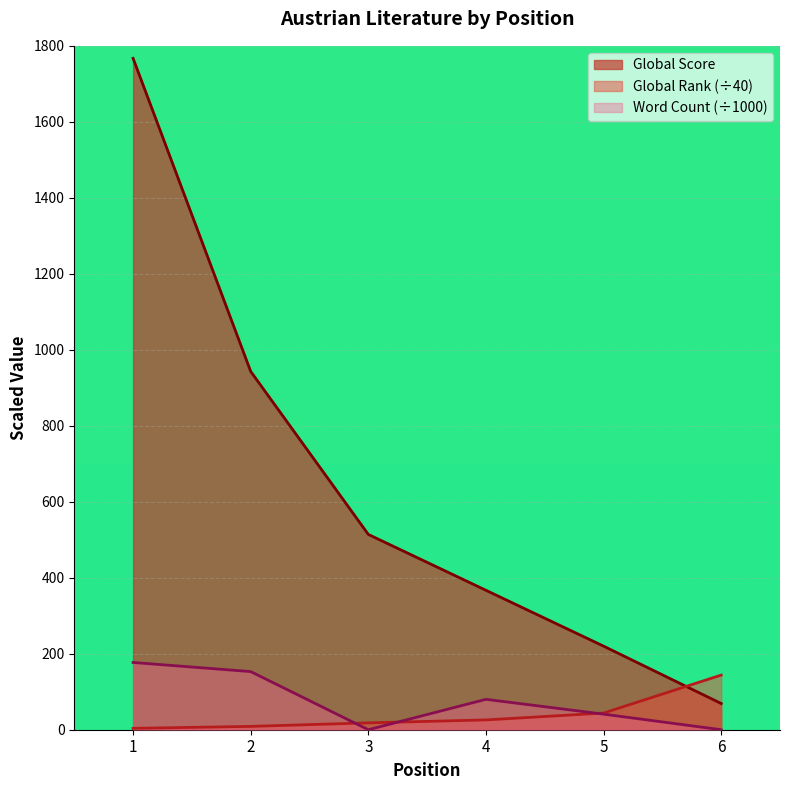

Which series has the largest range (max minus min)?

Global Score